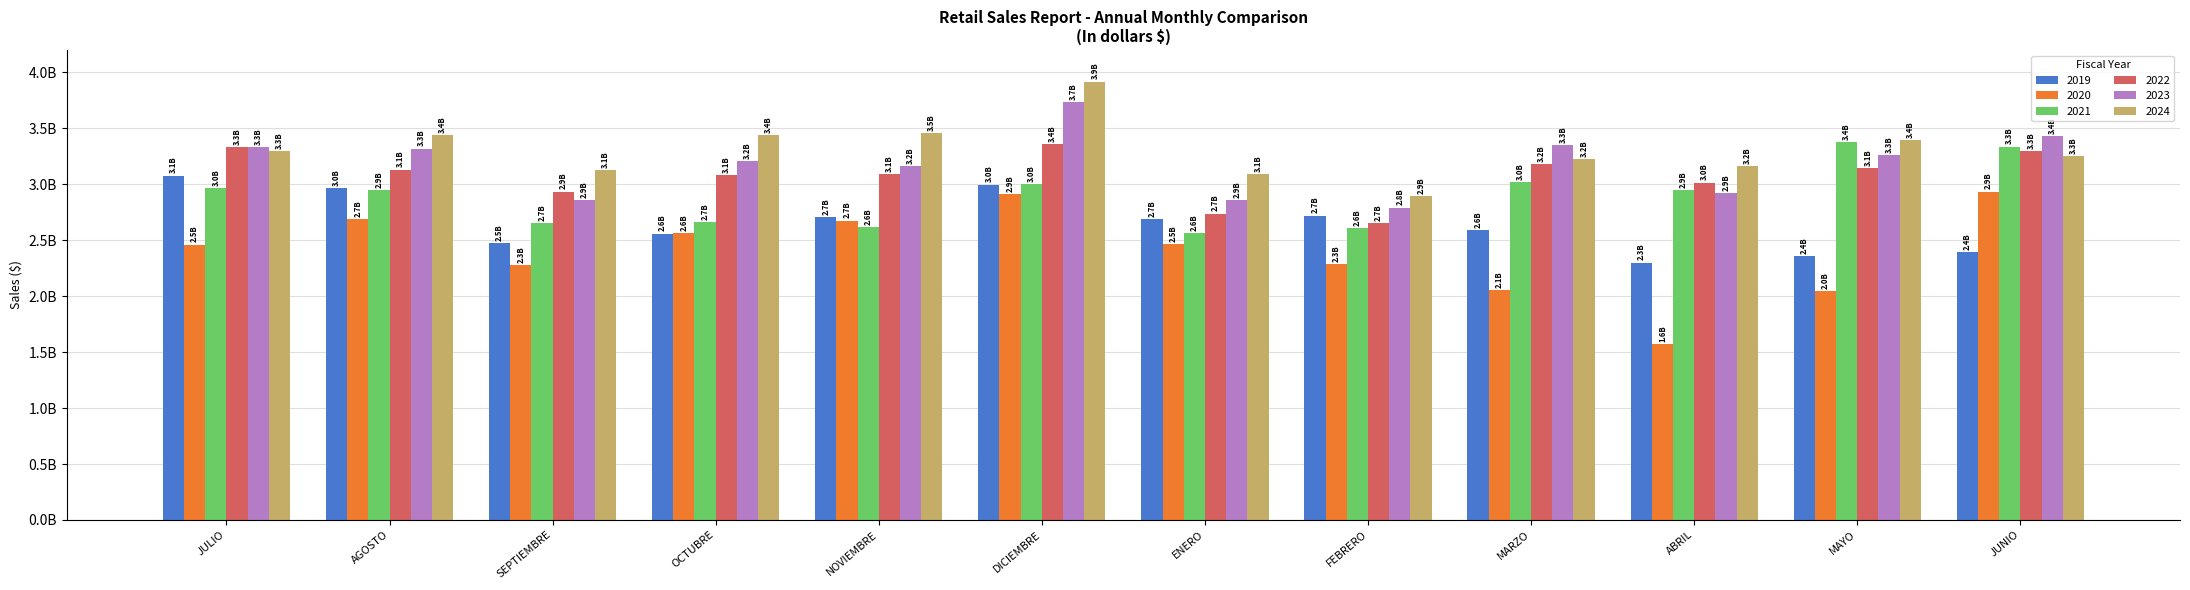

Reading left to right, what are all the values shown in this chart?

2019: 3076563478.4	2962399729.1	2477039021.4	2559959983.0	2703576850.6	2996565645.3	2687489741.6	2719374926.2	2590950118.5	2300097588.2	2355204012.7	2393641680.8
2020: 2460766136.2	2691578193.9	2274460560.9	2562958946.2	2675607010.3	2908661627.5	2466685538.2	2287729434.0	2053647173.5	1571195776.8	2048466733.9	2934722167.4
2021: 2964130099.4	2949346462.5	2652449329.4	2659186494.4	2618388724.1	2999651546.4	2563374378.4	2606568104.5	3019287307.4	2946687603.8	3376636262.1	3337251245.2
2022: 3332410256.2	3130064643.7	2934048891.4	3081189428.1	3092324471.0	3357724955.7	2738675095.1	2654536308.4	3181156625.3	3015204292.9	3144867059.7	3299150940.9
2023: 3331144636.7	3318377784.6	2859741518.1	3206924969.9	3162441119.0	3737554476.7	2855897130.2	2792293067.1	3348889459.7	2918445949.2	3259035966.4	3432153608.7
2024: 3295074412.8	3441499888.2	3127301327.6	3439996791.3	3457540921.2	3917201213.3	3093233465.1	2891931061.7	3224024251.9	3162833727.2	3395377618.6	3254665684.5